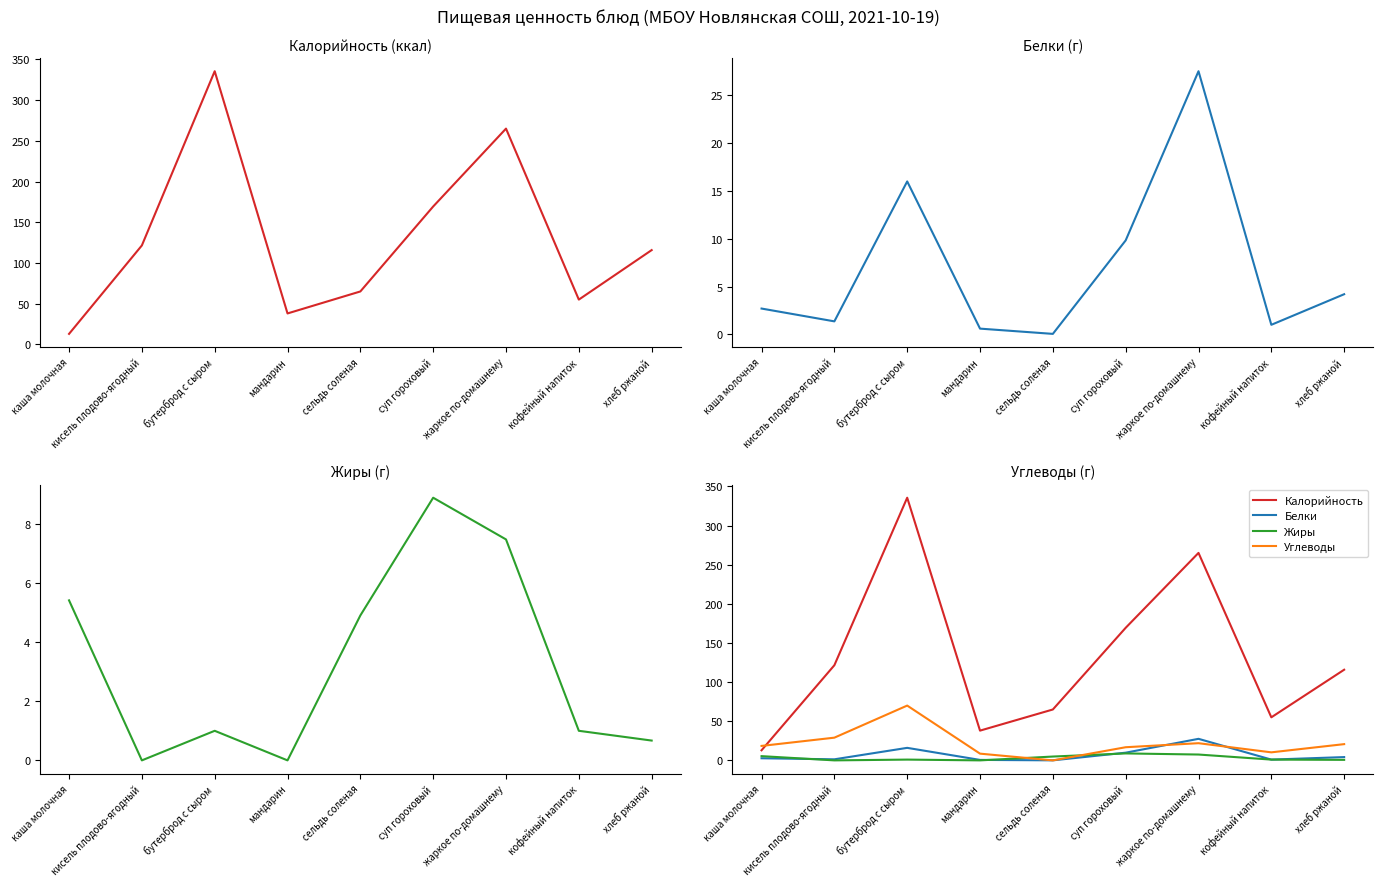

Between мандарин and кофейный напиток, which is larger?

кофейный напиток